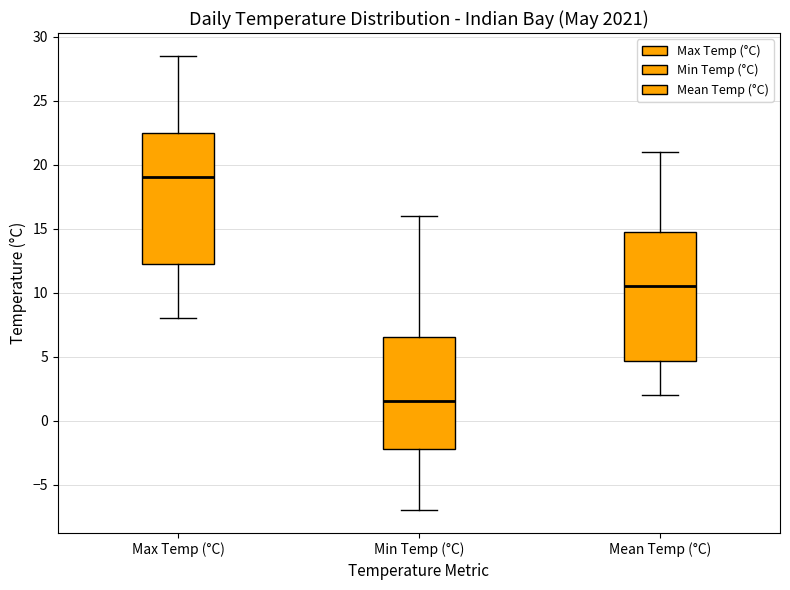

Which box's median line is the lowest?

Min Temp (°C)